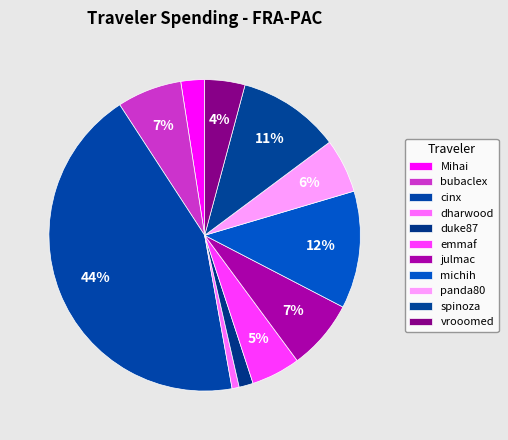

How many segments does this pie chart have?

11